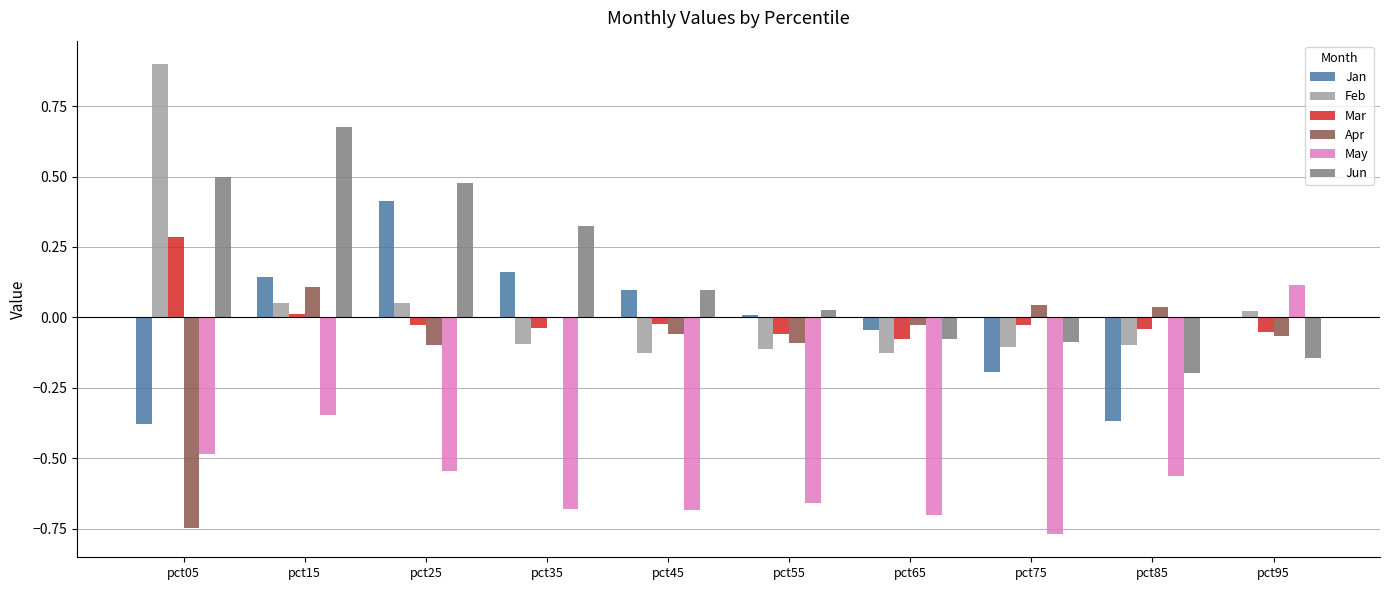

The Apr series shows -0.1 at pct95. True or false?

True